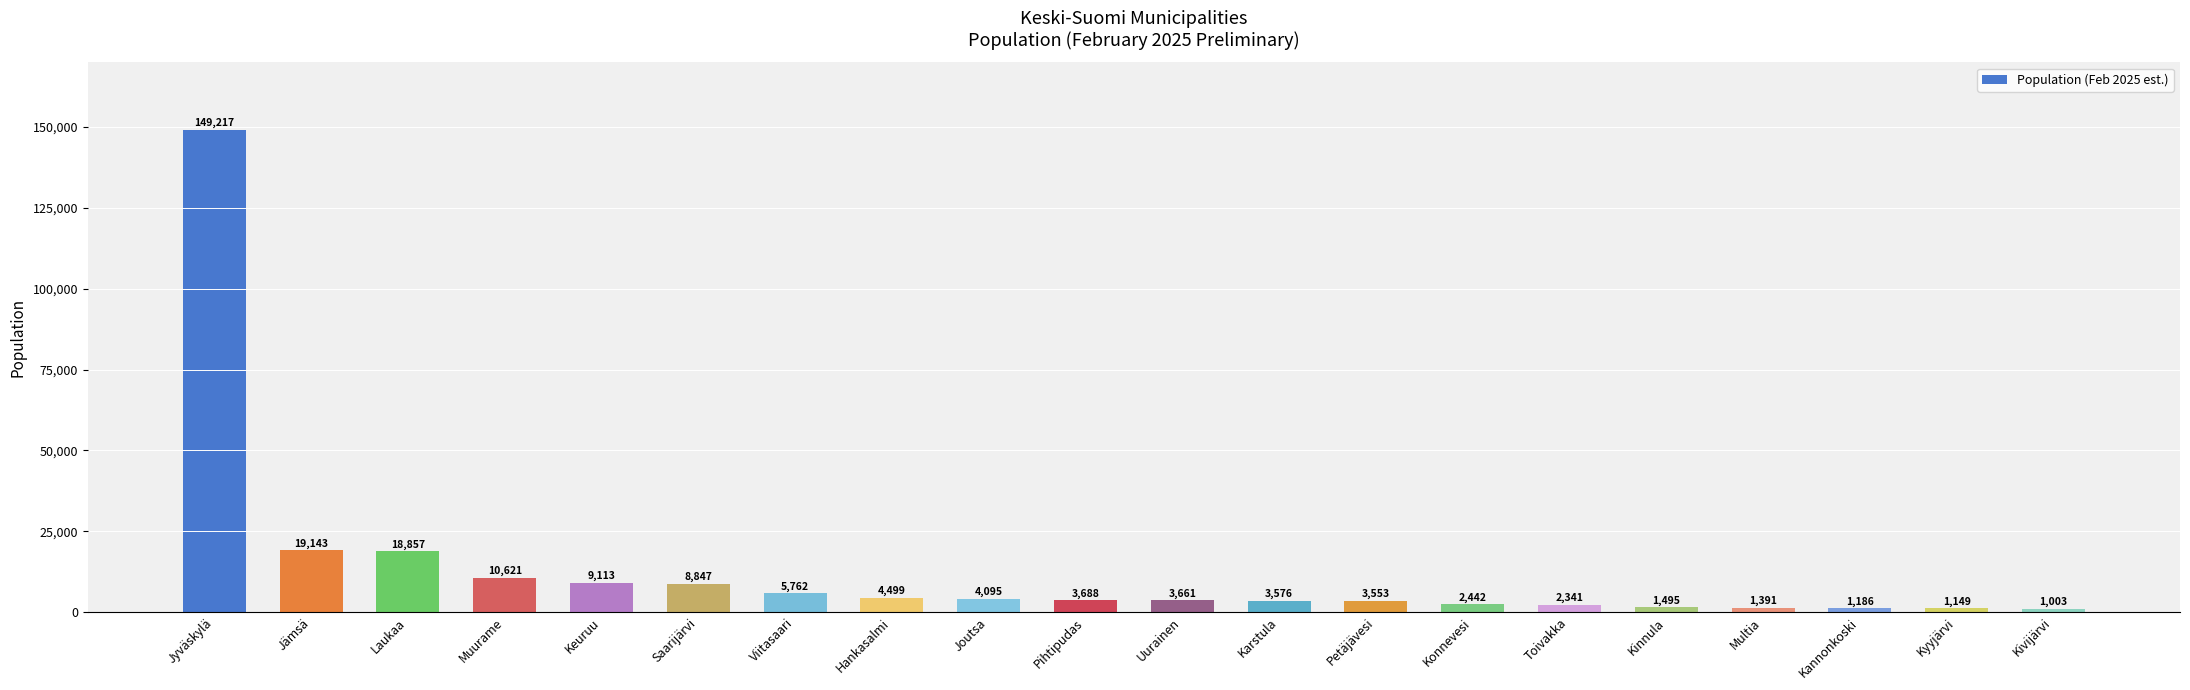

At which label is the value closest to 75110?

Jämsä